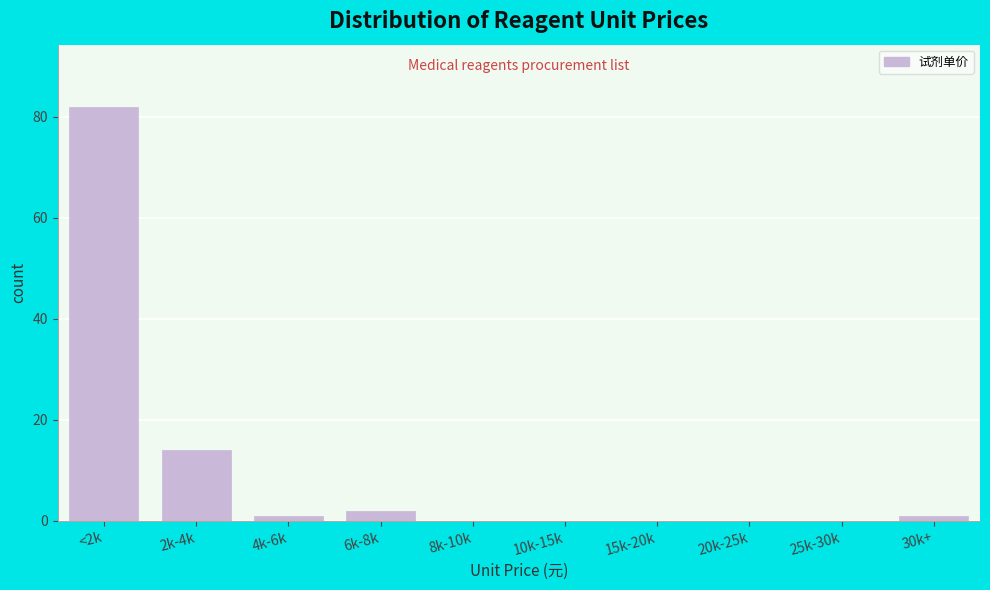

Reading left to right, list all the values displayed in this chart.

<2k=82	2k-4k=14	4k-6k=1	6k-8k=2	8k-10k=0	10k-15k=0	15k-20k=0	20k-25k=0	25k-30k=0	30k+=1